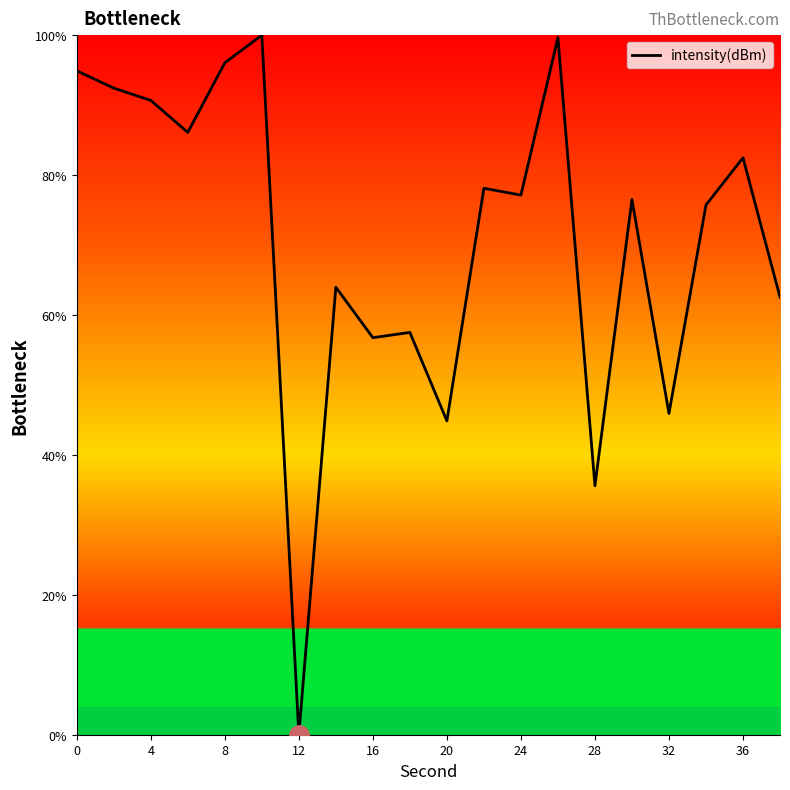

What is the maximum value shown in the chart?

100.0